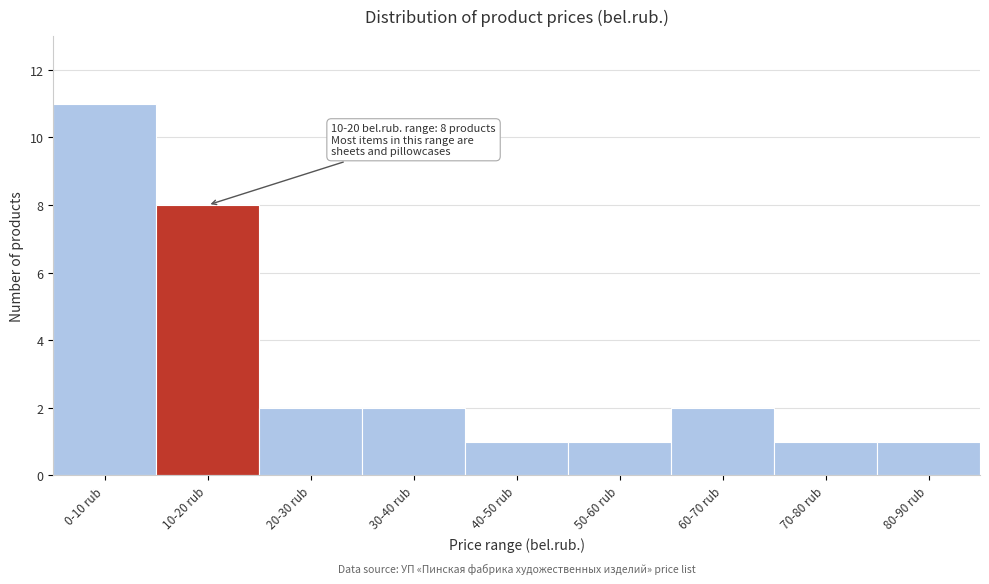

Reading left to right, list all the values displayed in this chart.

11	8	2	2	1	1	2	1	1